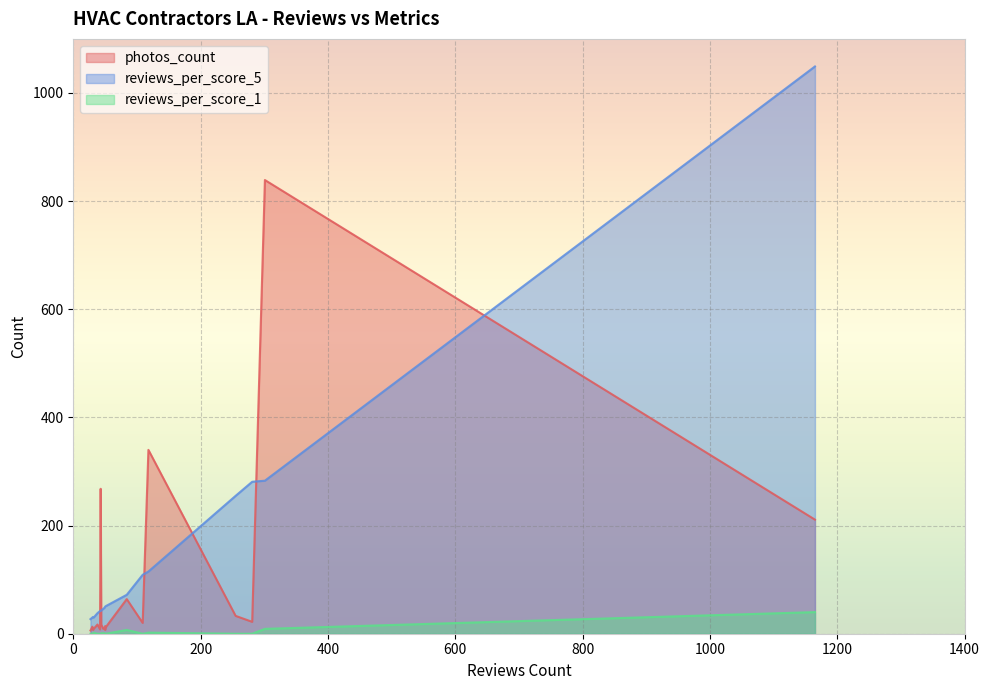

True or false: photos_count has a value of 17 at 38.

True